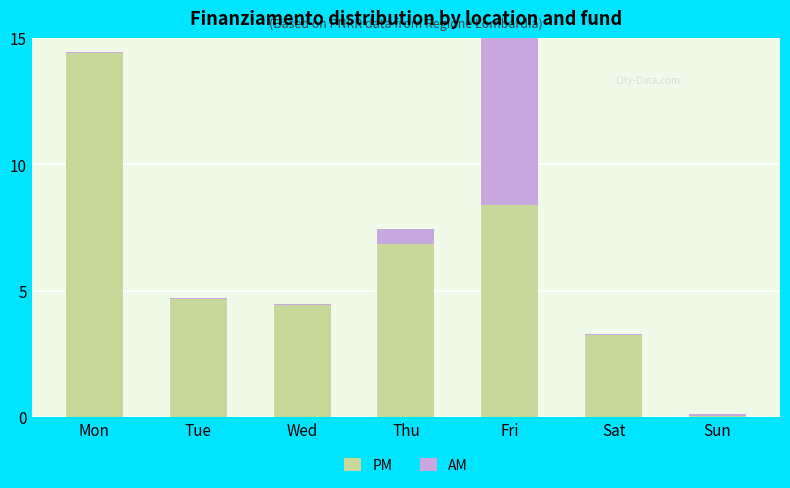

Is it true that AM equals 0.0 at Mon?

True